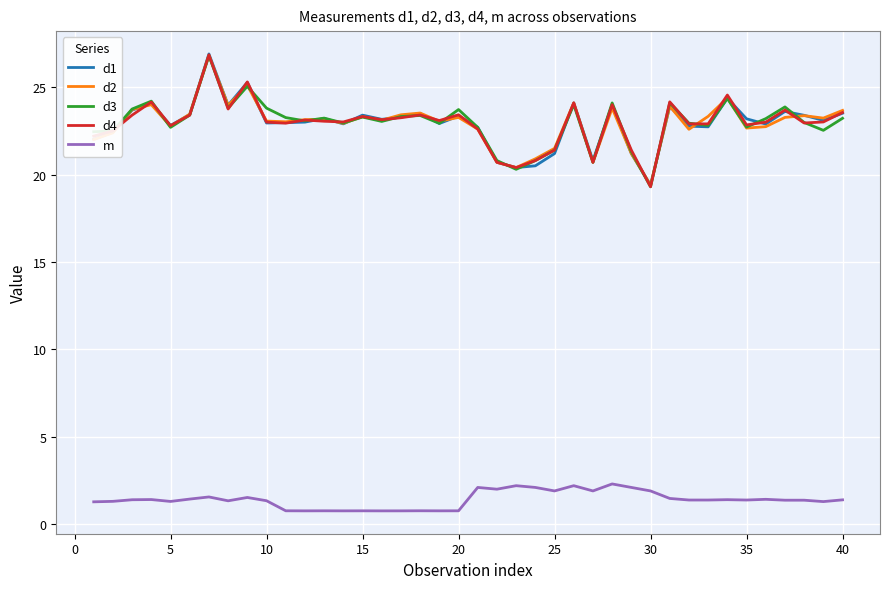

What is the average value of the d3 series?

23.0